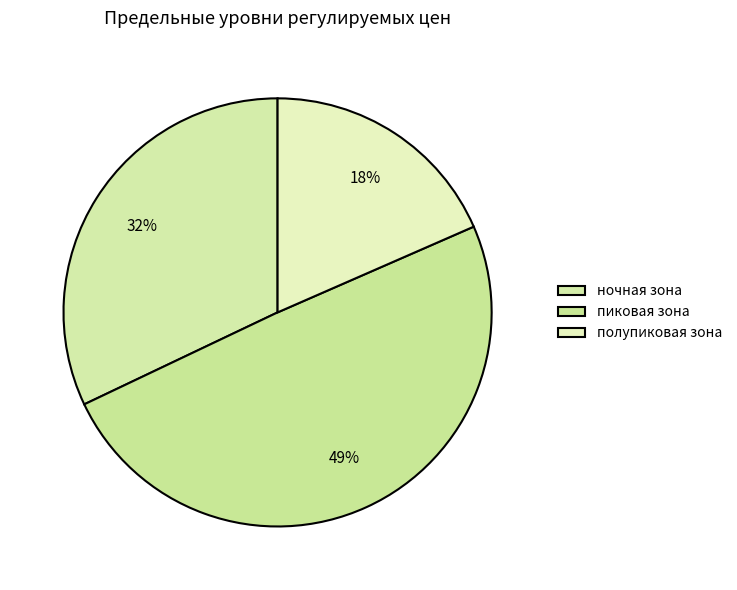

To the nearest percent, what percentage of the pie is полупиковая зона?

18%